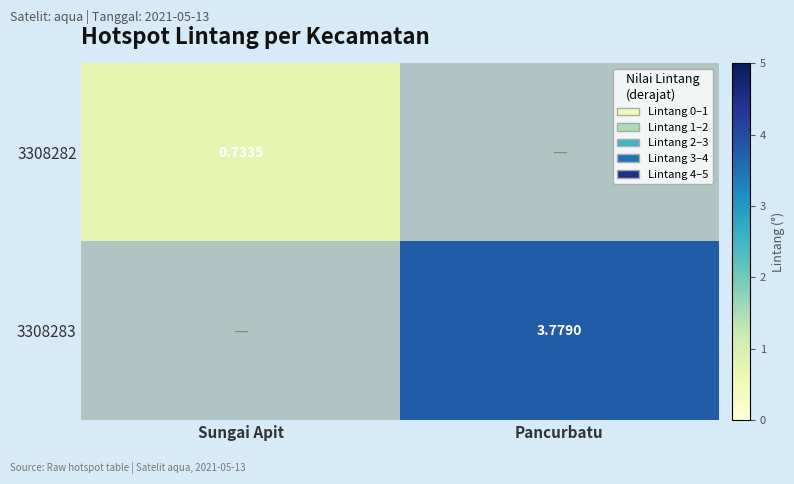

At which label does 3308283 first exceed 3?

Pancurbatu